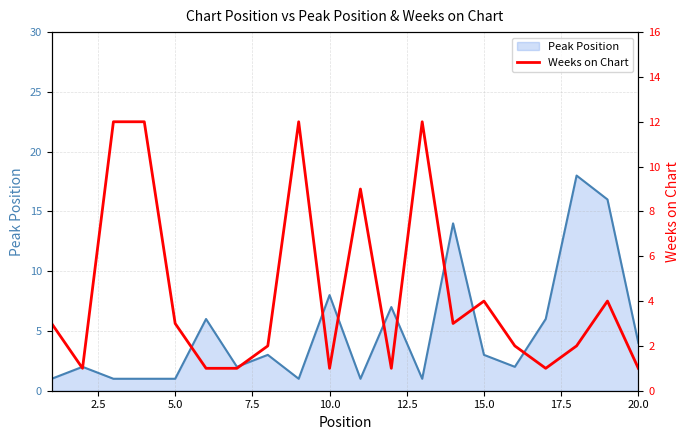

Is it true that Peak Position equals 3 at 15.0?

True